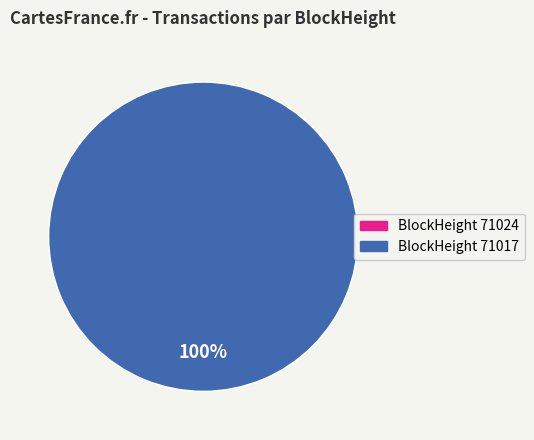

To the nearest percent, what is the average slice percentage?

50%